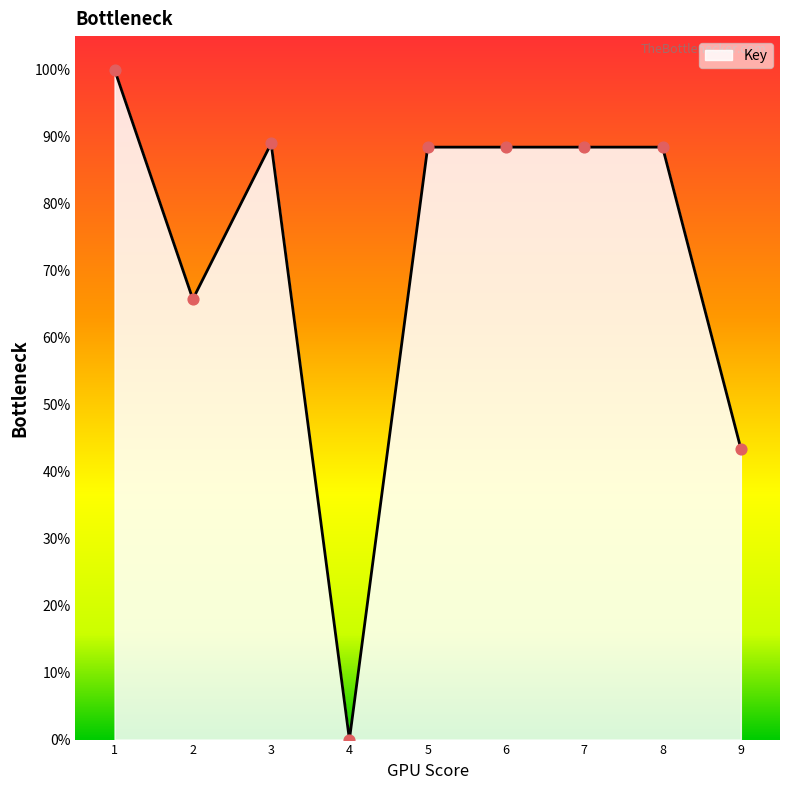

What is the change in value from 1 to 4?

-100.0